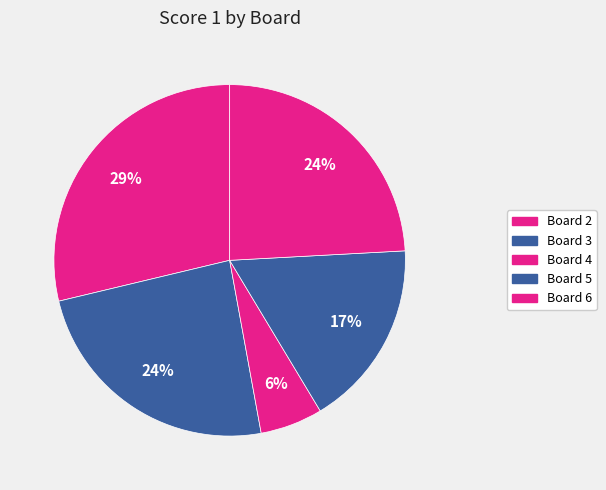

How many segments does this pie chart have?

5